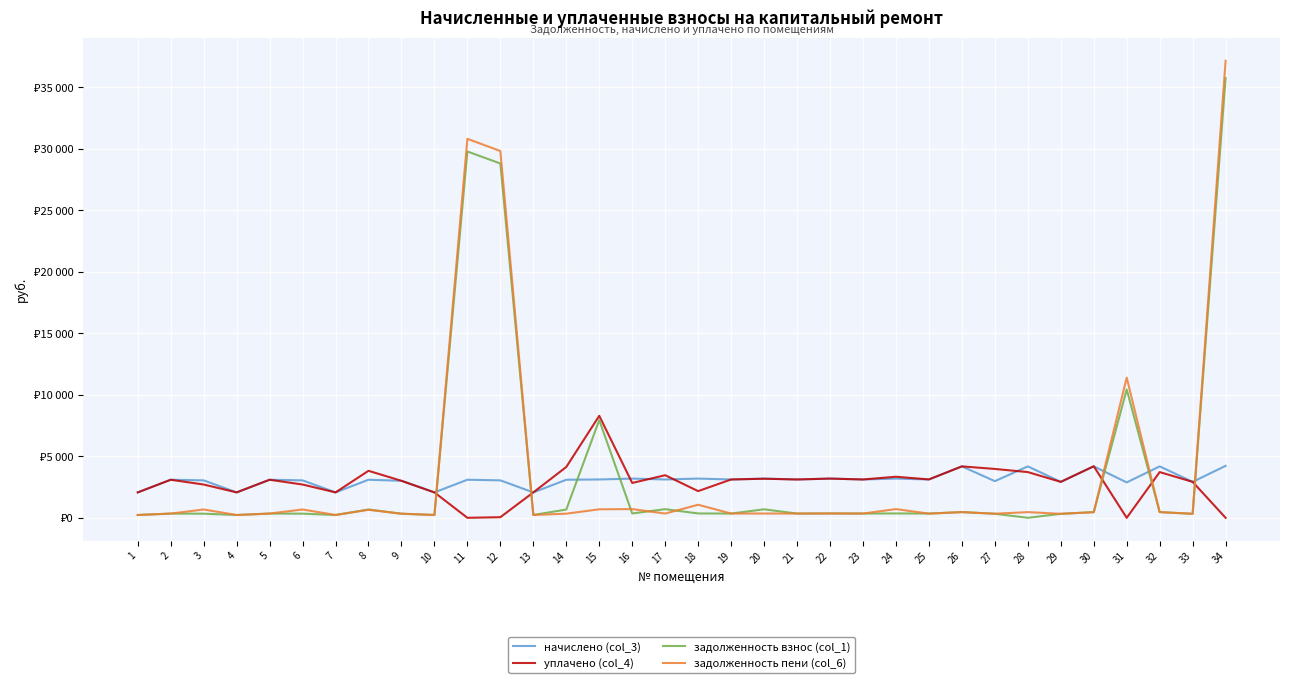

List the labels in order of начислено (col_3) value, largest first.

34, 26, 28, 30, 32, 16, 18, 20, 22, 24, 15, 17, 19, 21, 23, 25, 2, 5, 8, 11, 14, 3, 6, 12, 9, 27, 29, 33, 31, 1, 4, 7, 10, 13